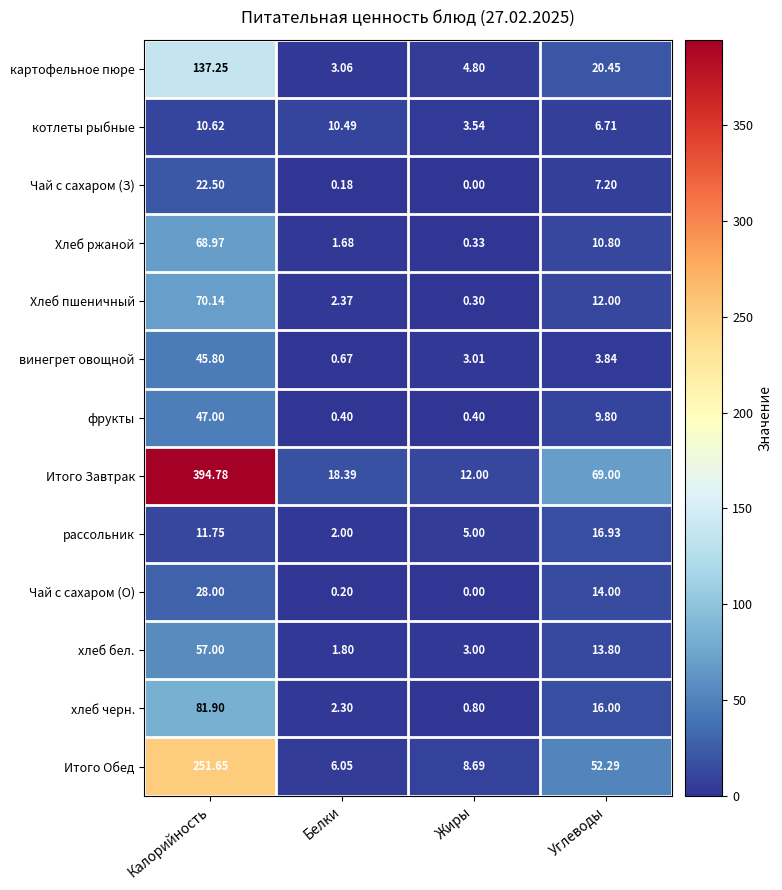

Where does the котлеты рыбные series first go above 10?

Калорийность